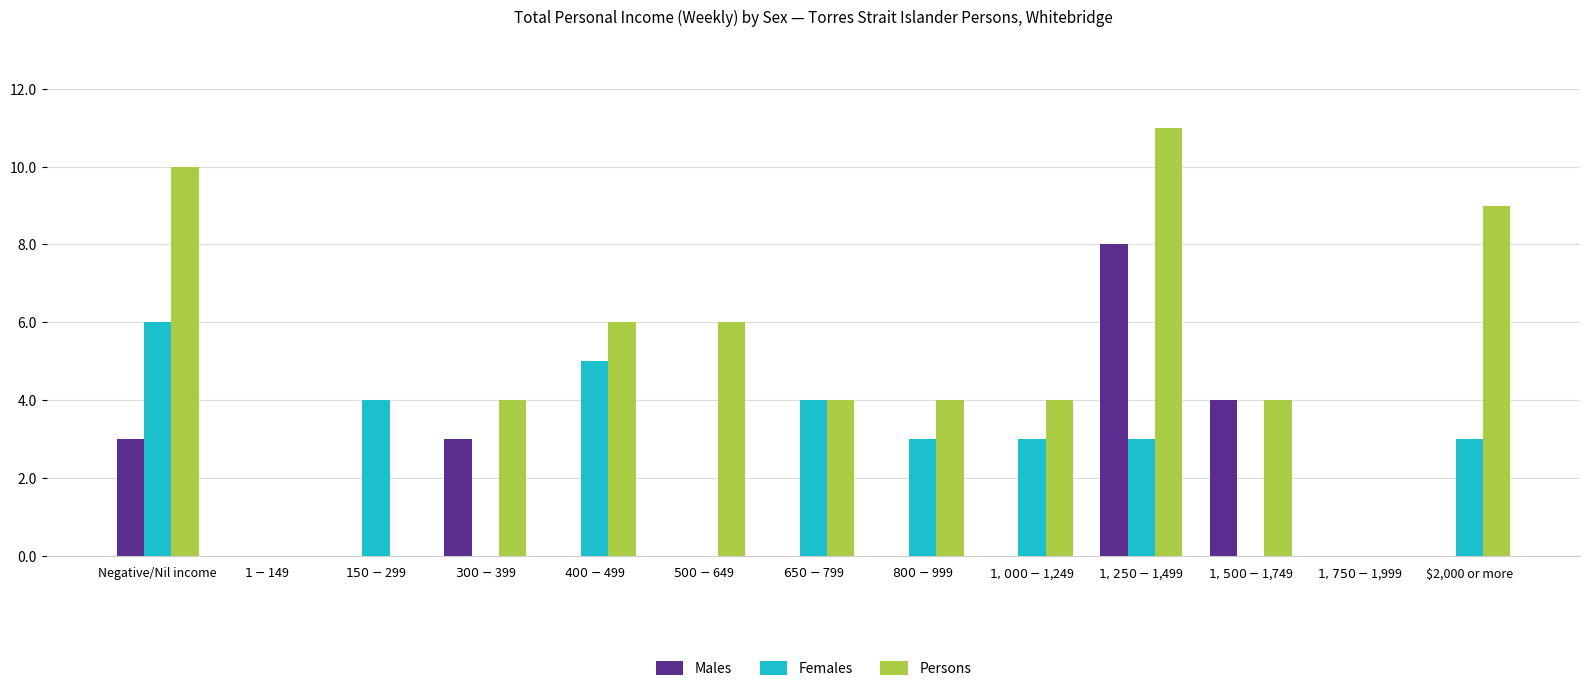

Count the Females values in the range 0 to 4.

11